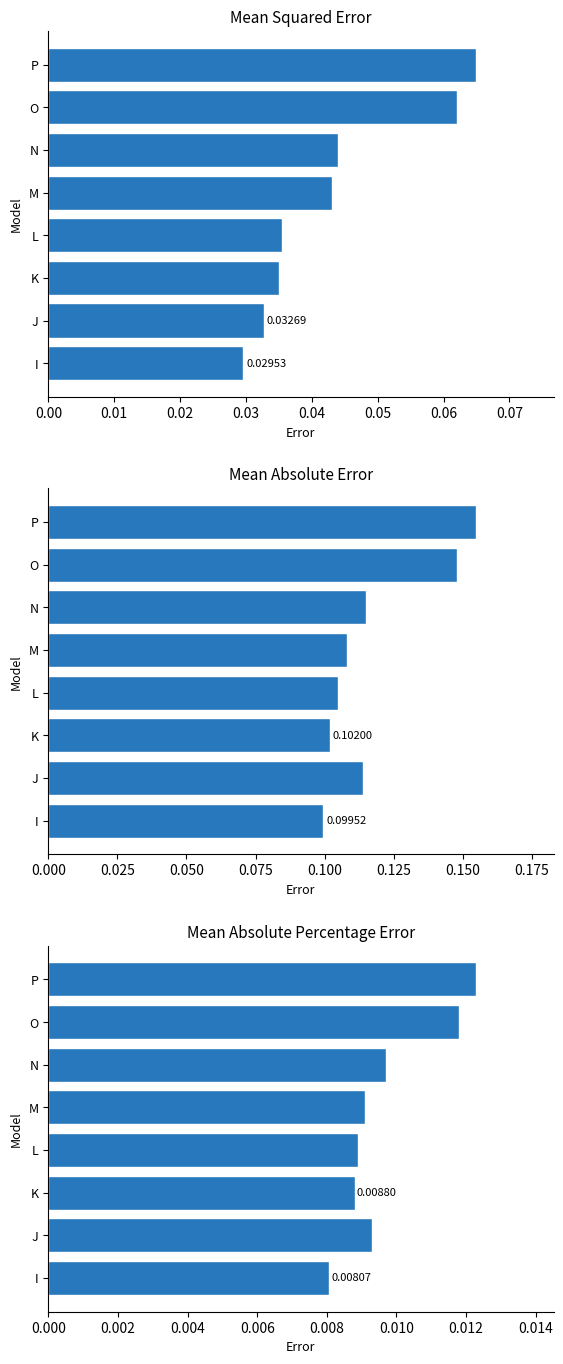

What are all the series names shown in the legend?

MSE, MAE, MAPE